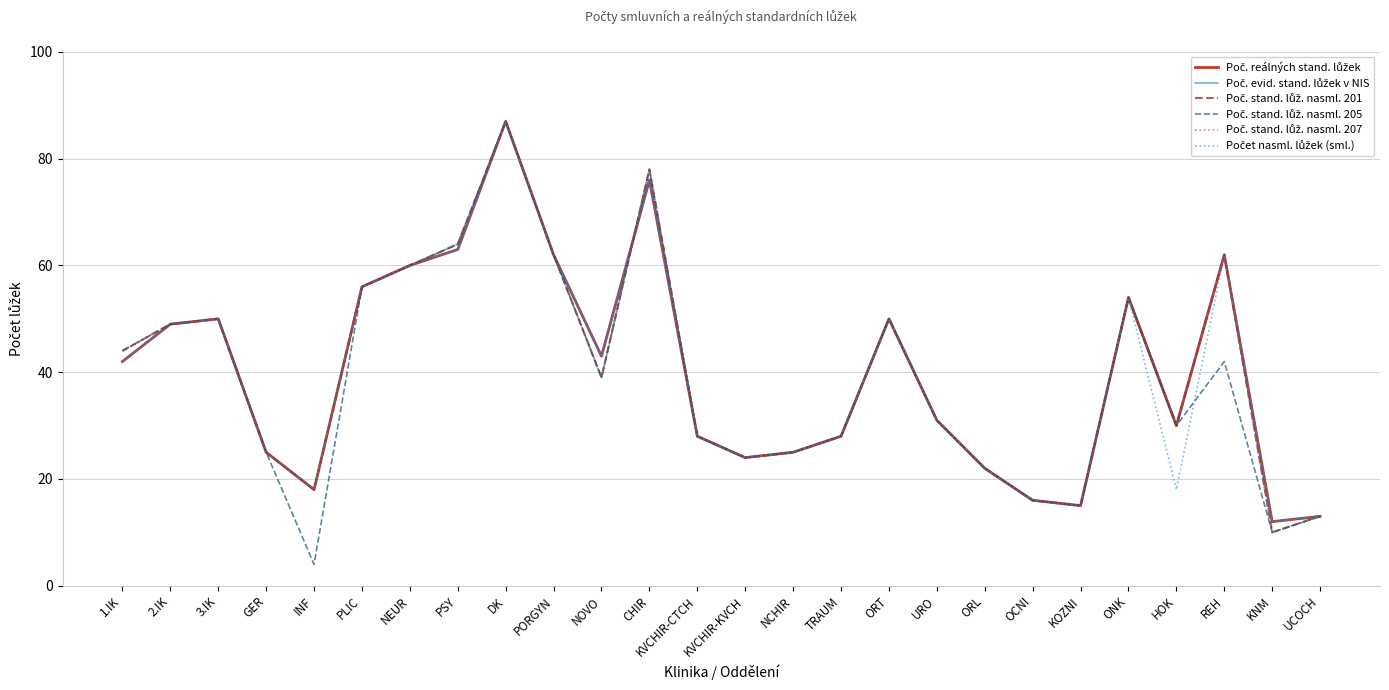

At which category does Poč. evid. stand. lůžek v NIS reach its first local peak?

3.IK